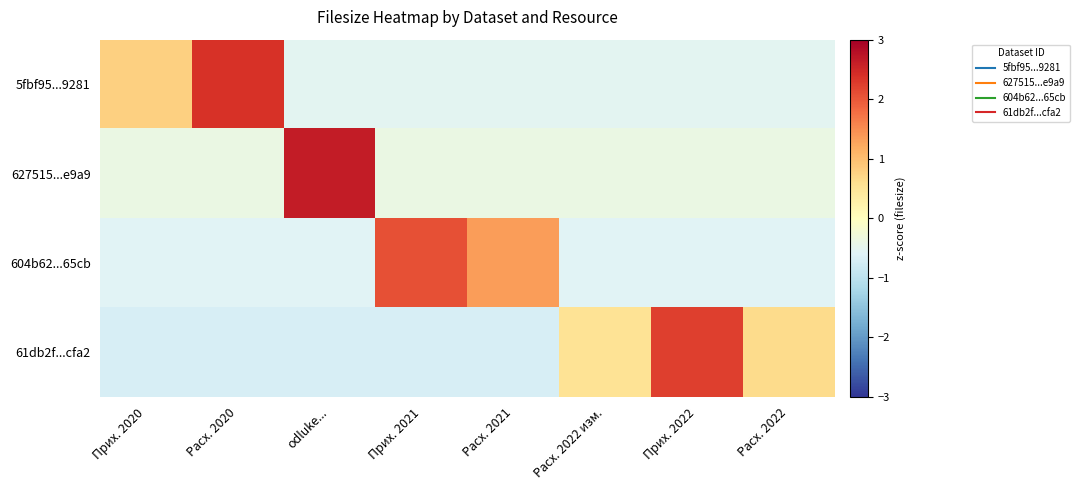

Which category has the highest value across all series?

odluke...